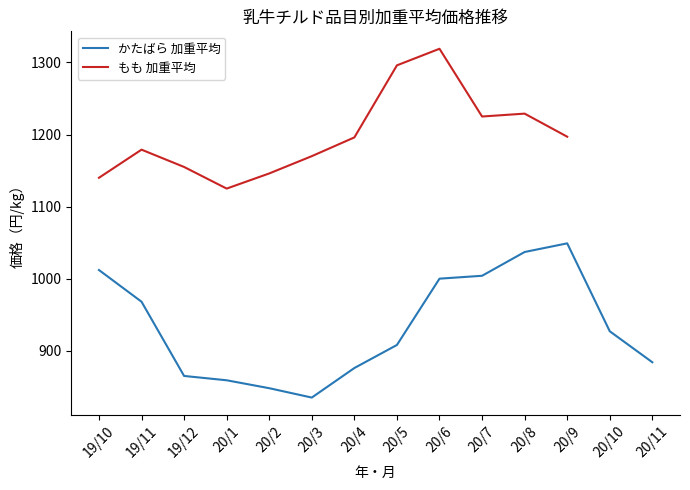

At which label does the data first exceed 927?

19/10